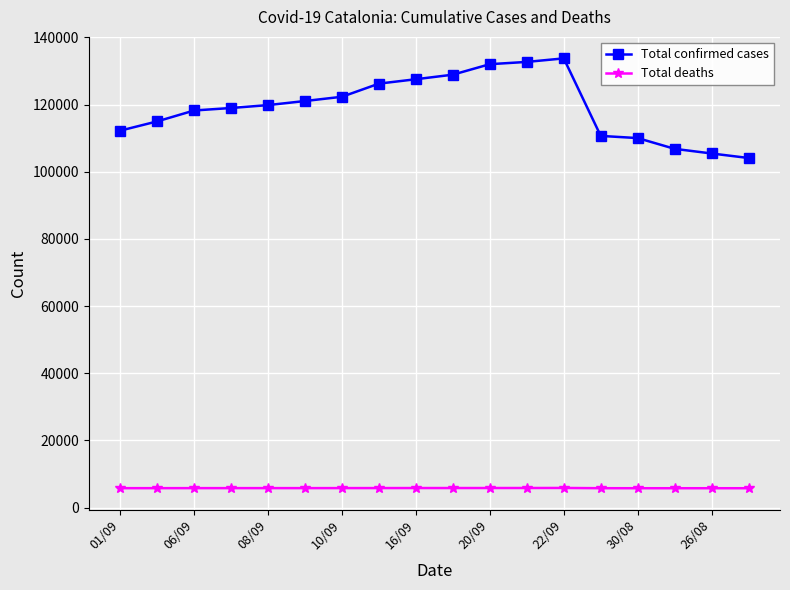

What is the highest value of the Total deaths series?

5823